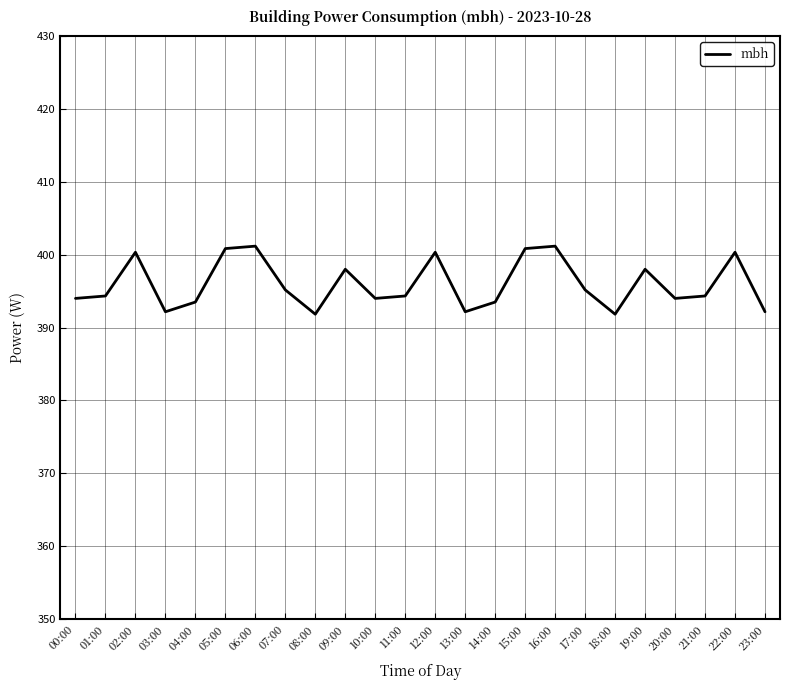

What is the minimum value shown in the chart?

391.8